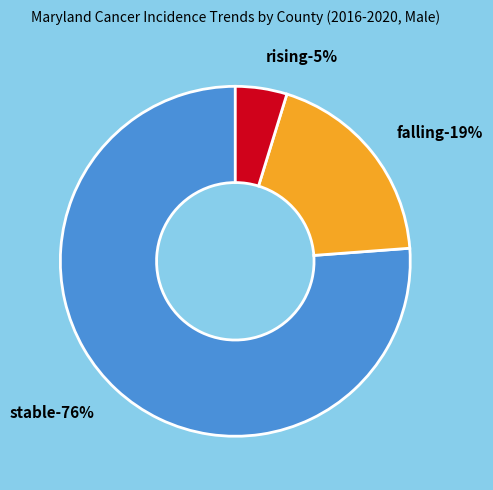

How much of the chart is everything except rising?

95.2%